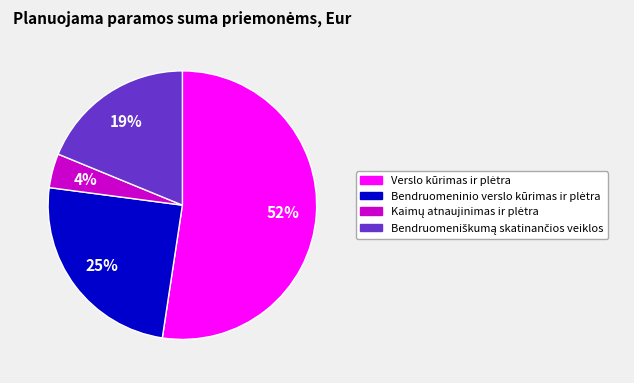

To the nearest percent, what is the average slice percentage?

25%